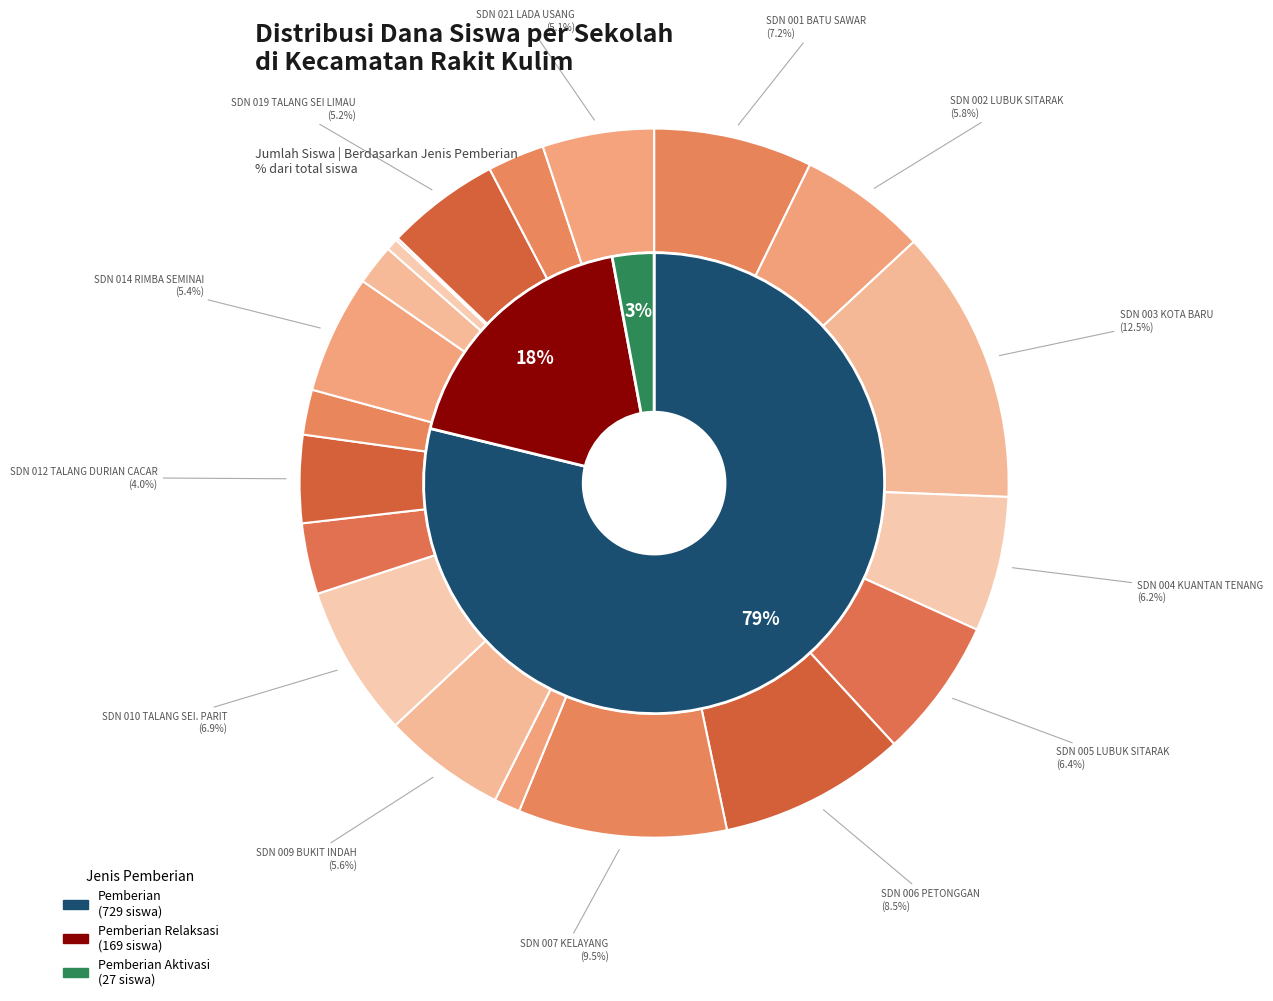

Is there any slice that represents more than half of the pie?

Yes